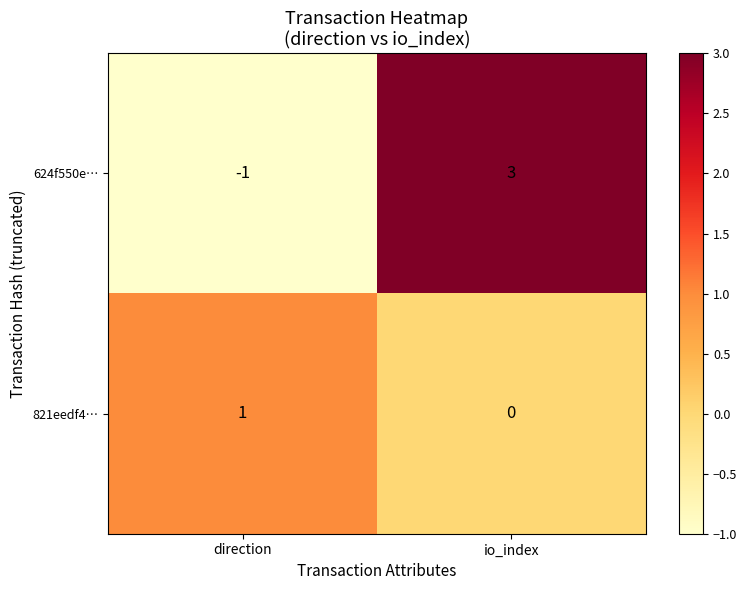

Rank the series at io_index from highest to lowest value.

624f550e…, 821eedf4…